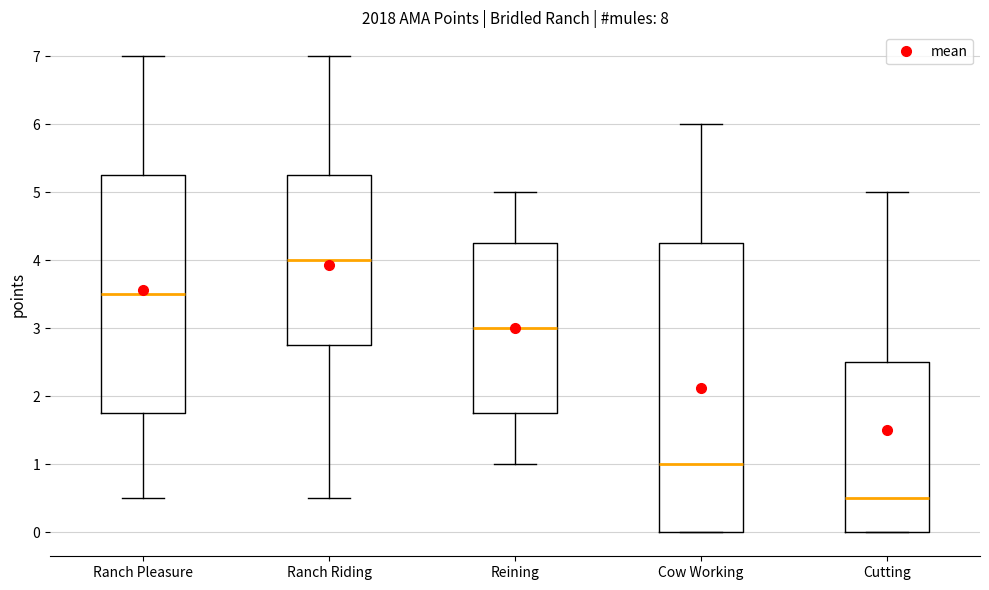

Reading left to right, read every box against the y-axis: the position of its median line, the range the box covers, and the ends of its whiskers. The values are not printed on the chart, so give them approximately, as read against the axis.

Ranch Pleasure: median 3.5, box 1.8 to 5.3, whiskers 0.5 to 7.0
Ranch Riding: median 4.0, box 2.8 to 5.3, whiskers 0.5 to 7.0
Reining: median 3.0, box 1.8 to 4.3, whiskers 1.0 to 5.0
Cow Working: median 1.0, box 0.0 to 4.3, whiskers 0.0 to 6.0
Cutting: median 0.5, box 0.0 to 2.5, whiskers 0.0 to 5.0